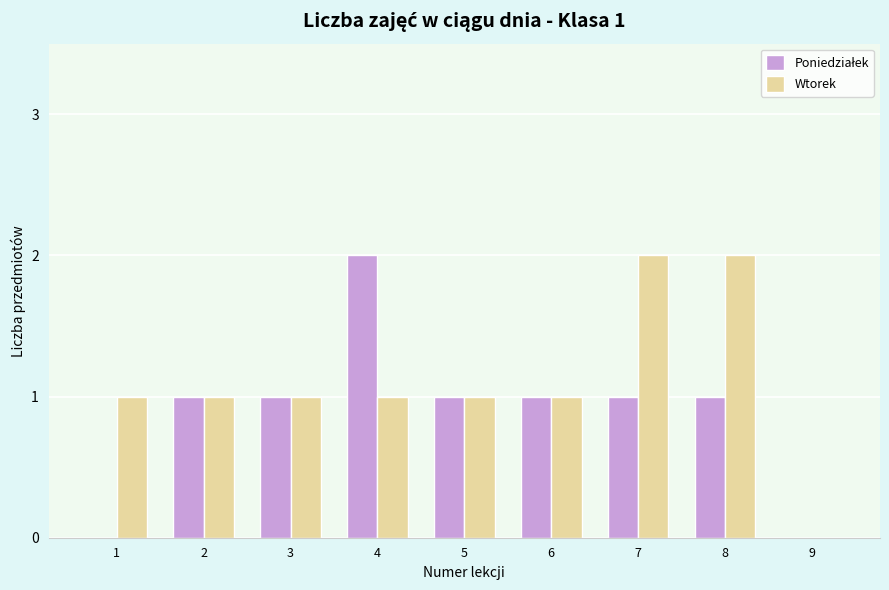

The Wtorek series shows 0 at 9. True or false?

True